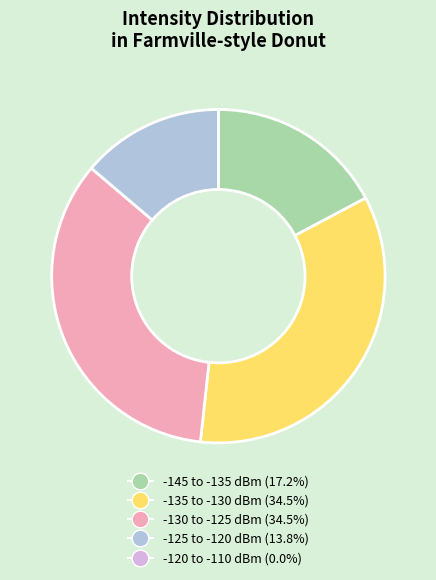

What is the ratio of the value at -135 to -130 dBm (34.5%) to the value at -130 to -125 dBm (34.5%)?

1.0